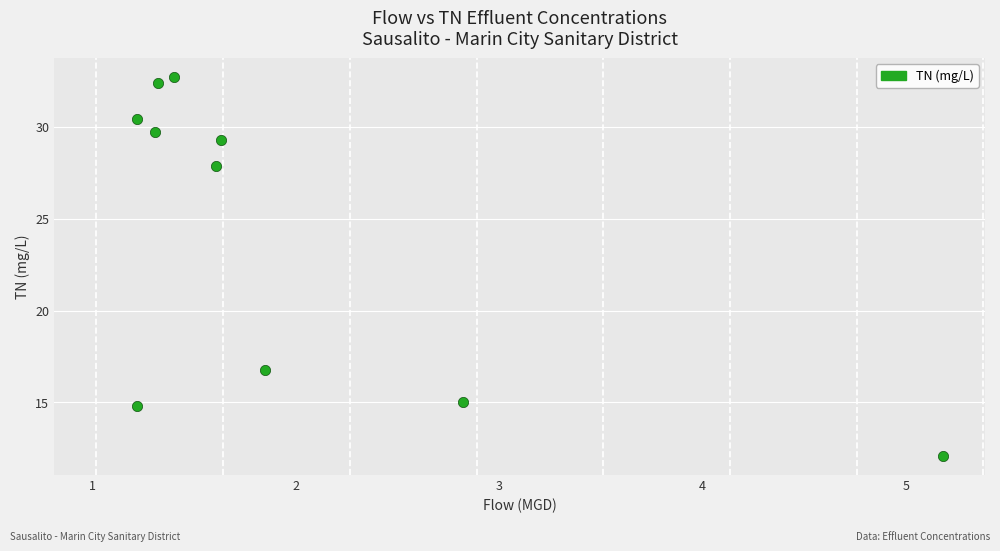

What Y value in the scatter plot is closest to 22?

16.8